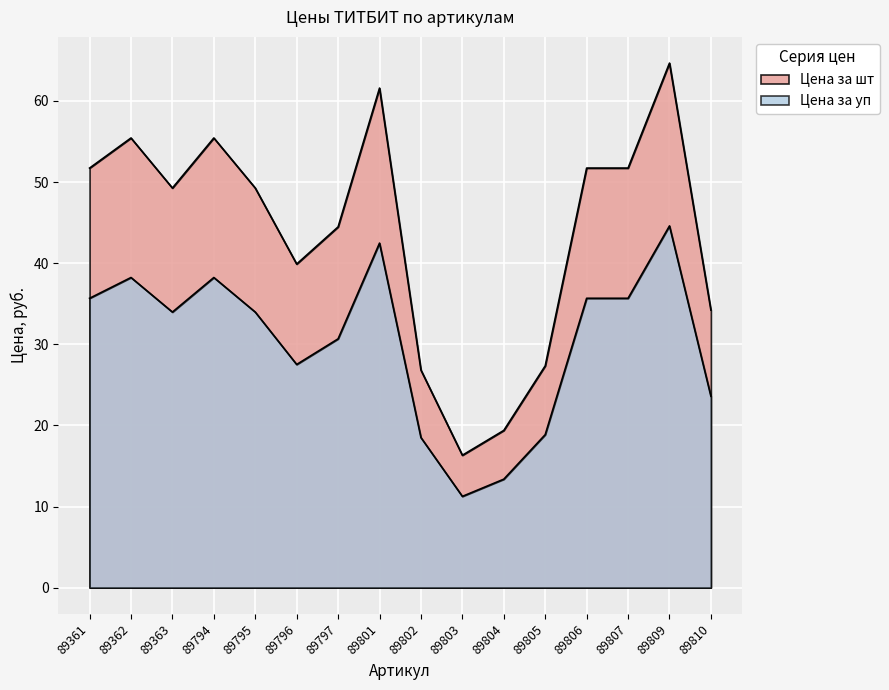

Does the chart display data point markers on the line(s)?

No